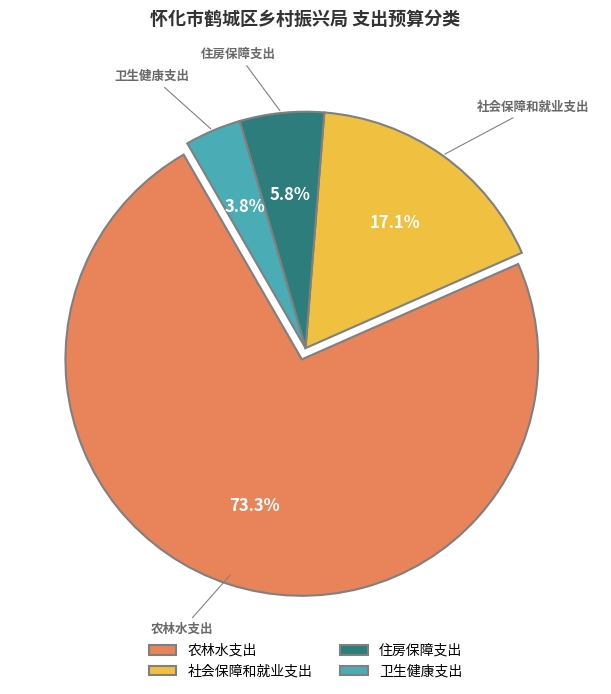

Count the number of slices in the pie.

4